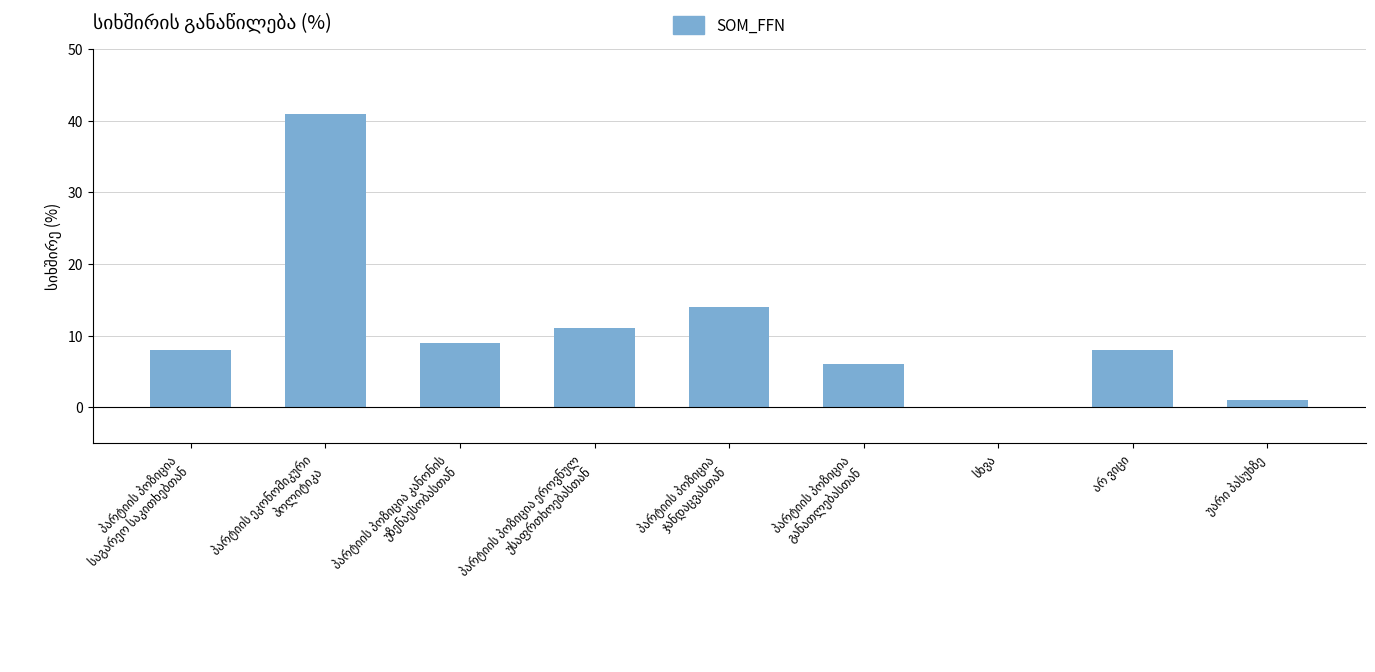

What is the maximum value shown in the chart?

41